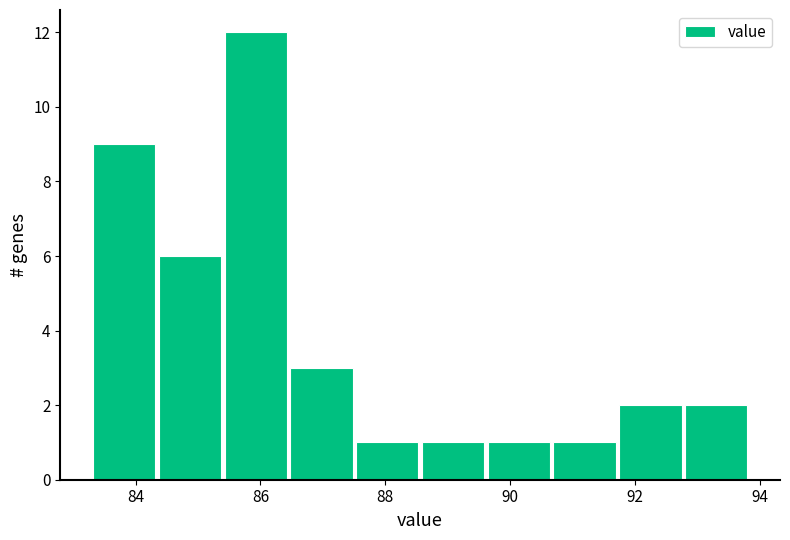

Reading left to right, list every bar in this chart as the range it spans on the x-axis followed by its height. Neither the bar edges nor the heights are printed on the chart, so give them approximately, as read against the axes.

83.2 to 84.4: 9
84.4 to 85.4: 6
85.4 to 86.4: 12
86.4 to 87.6: 3
87.6 to 88.6: 1
88.6 to 89.6: 1
89.6 to 90.6: 1
90.6 to 91.8: 1
91.8 to 92.8: 2
92.8 to 93.8: 2